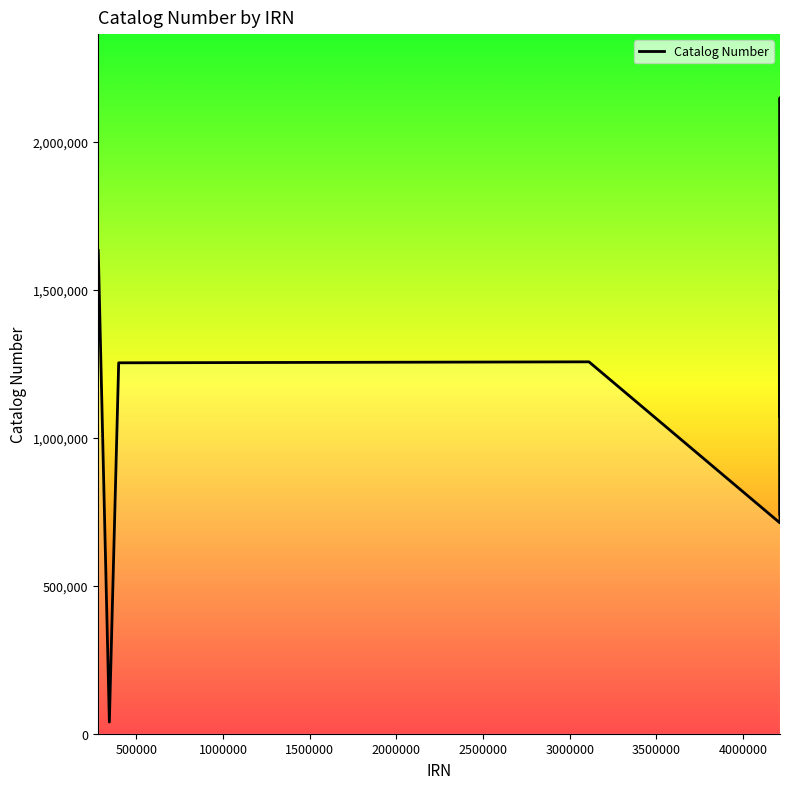

How many series are shown in this chart?

1